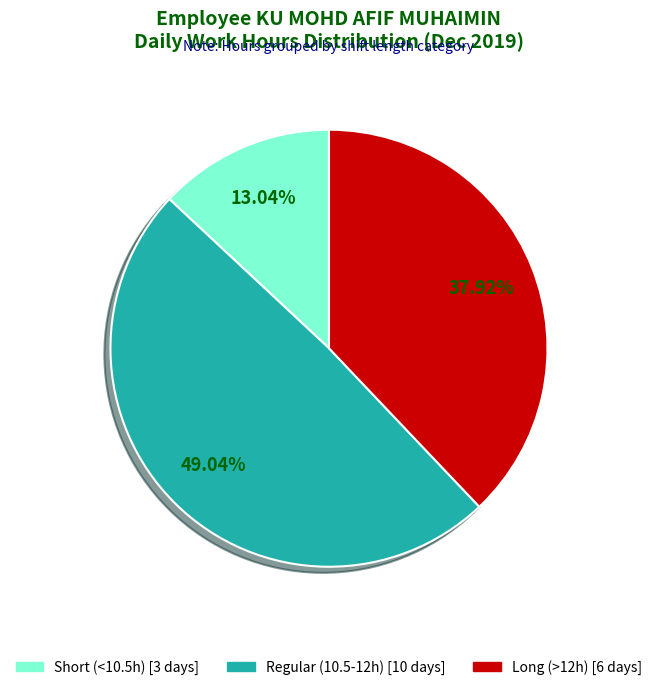

Is there any slice that represents more than half of the pie?

No